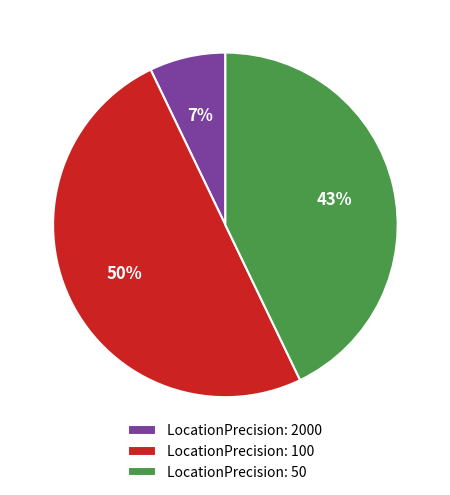

How many slices are in this pie chart?

3